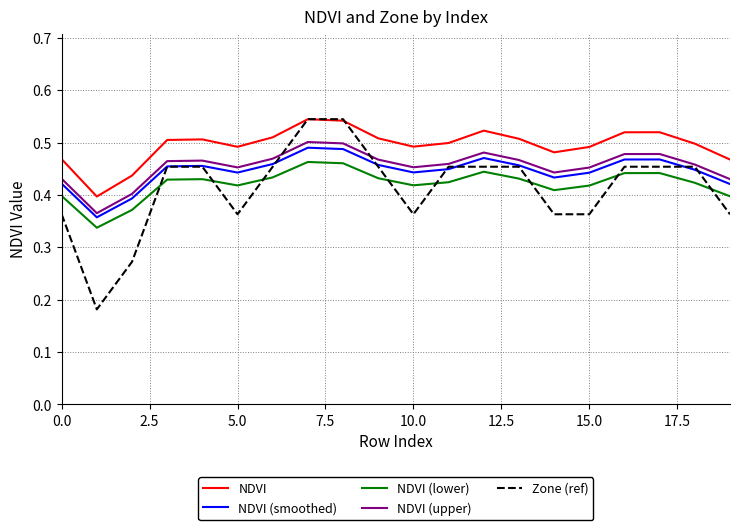

True or false: NDVI (lower) and NDVI (smoothed) cross at least once.

False